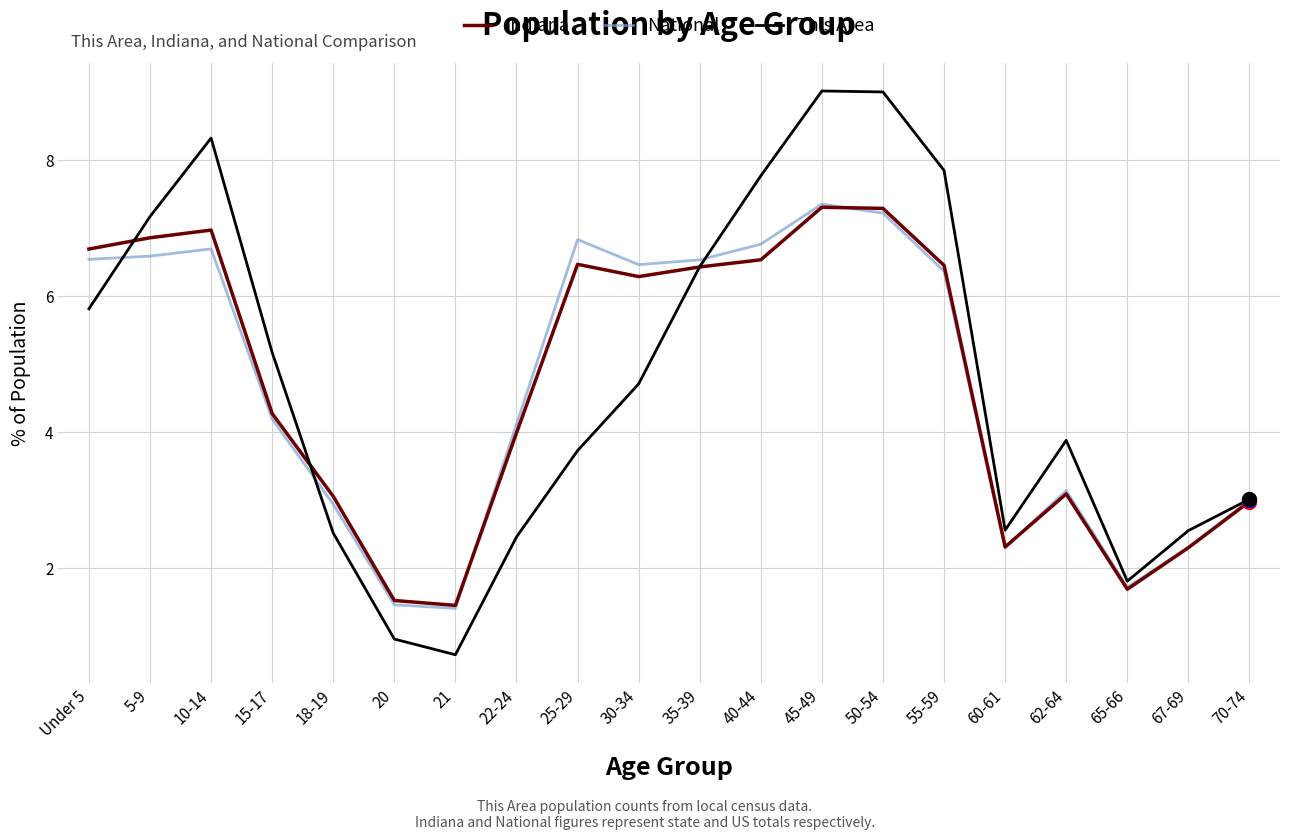

The National series shows 3.1 at 62-64. True or false?

True